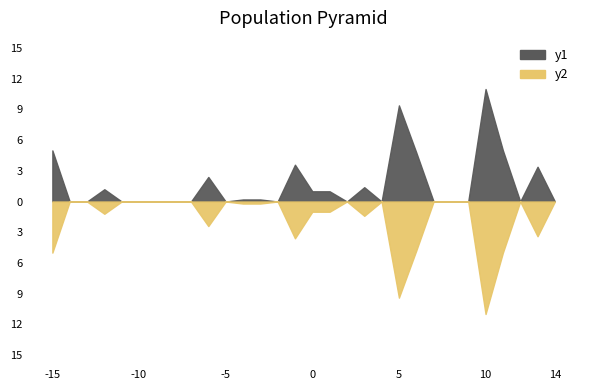

How many data points does each series have?

30